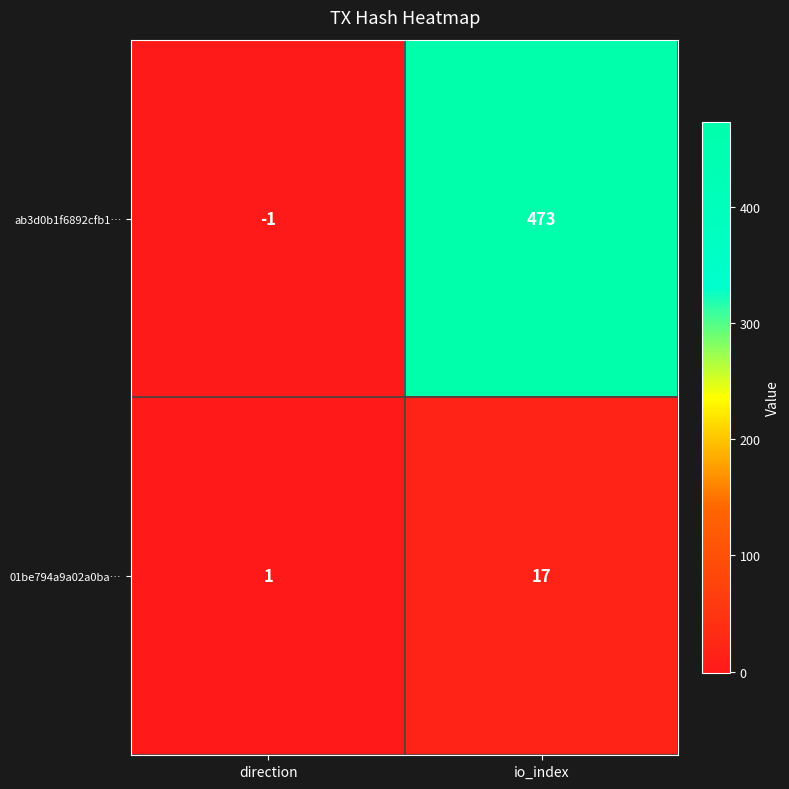

What is the spread (max minus min) of values at io_index?

456